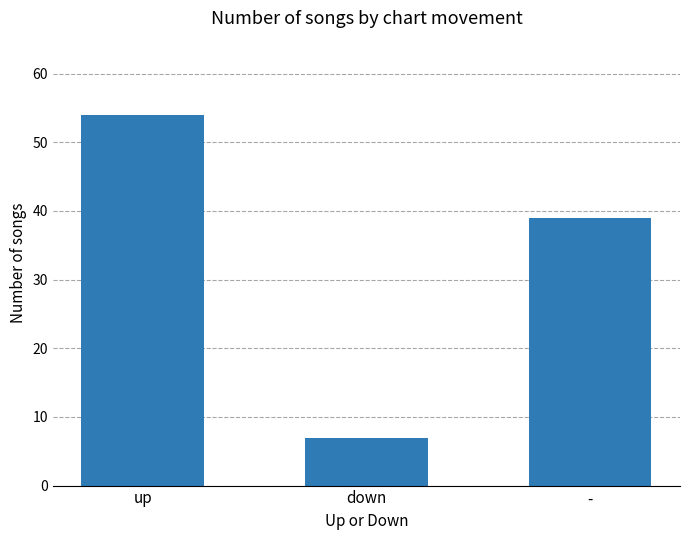

What is the value of the 1st bar from the left?

54